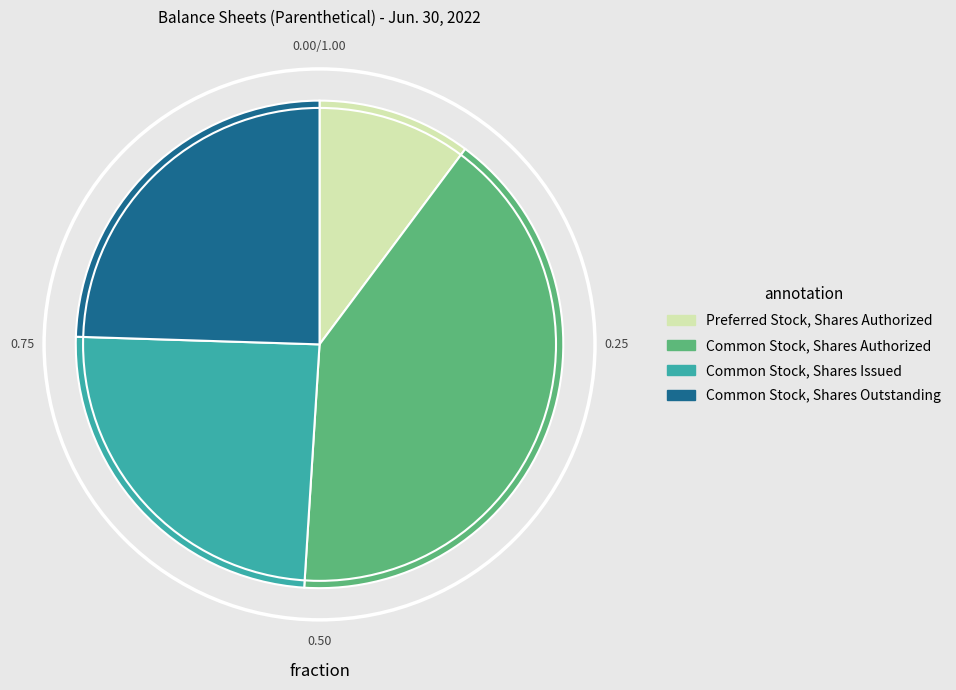

Does any single category account for the majority?

No